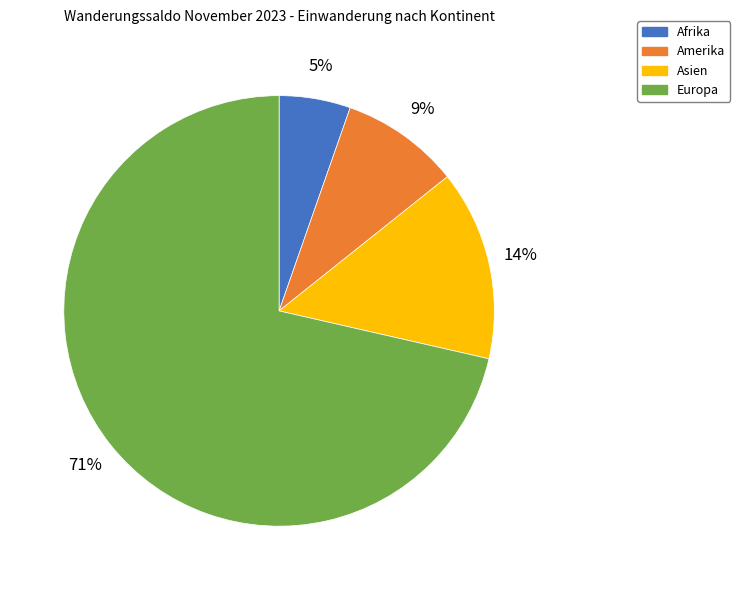

Do Afrika and Europa together represent more than half of the pie?

Yes